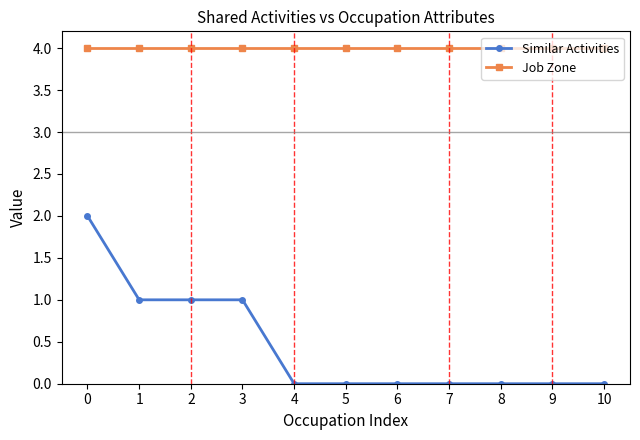

How many lines are shown in the chart?

2